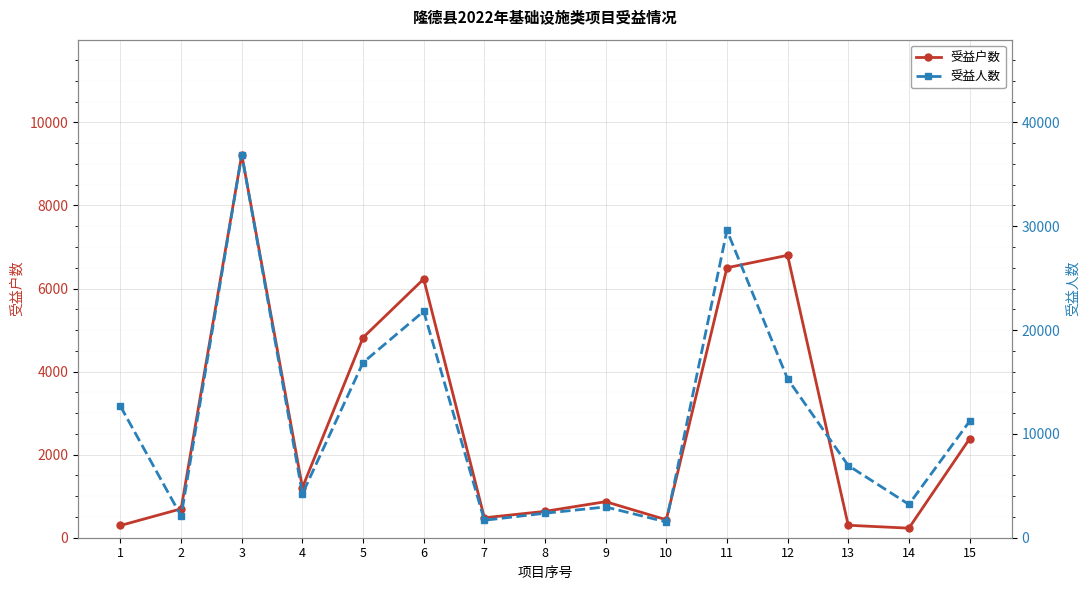

Where is the first local minimum for 受益人数?

2